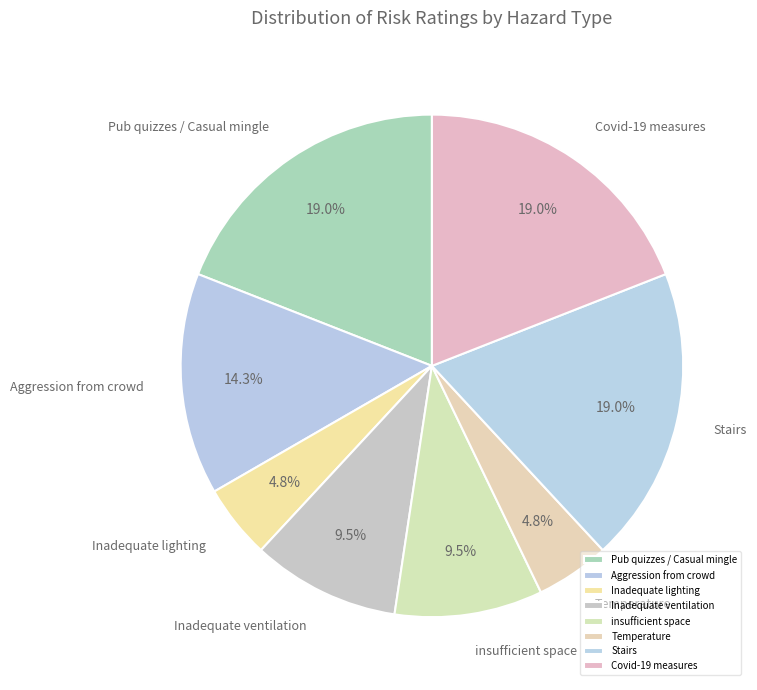

How many slices are in this pie chart?

8